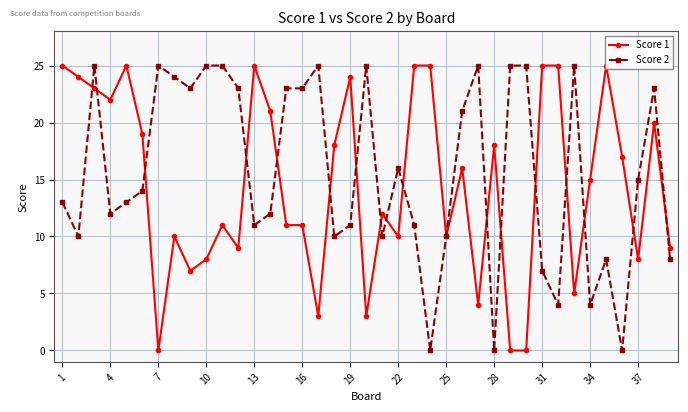

What is the maximum value for Score 2?

25